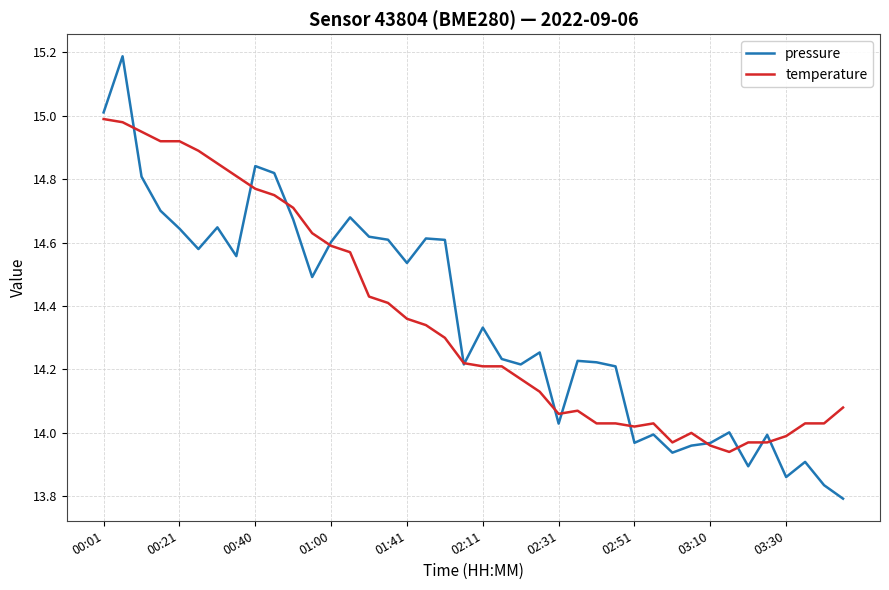

Which series has the widest spread of values?

pressure